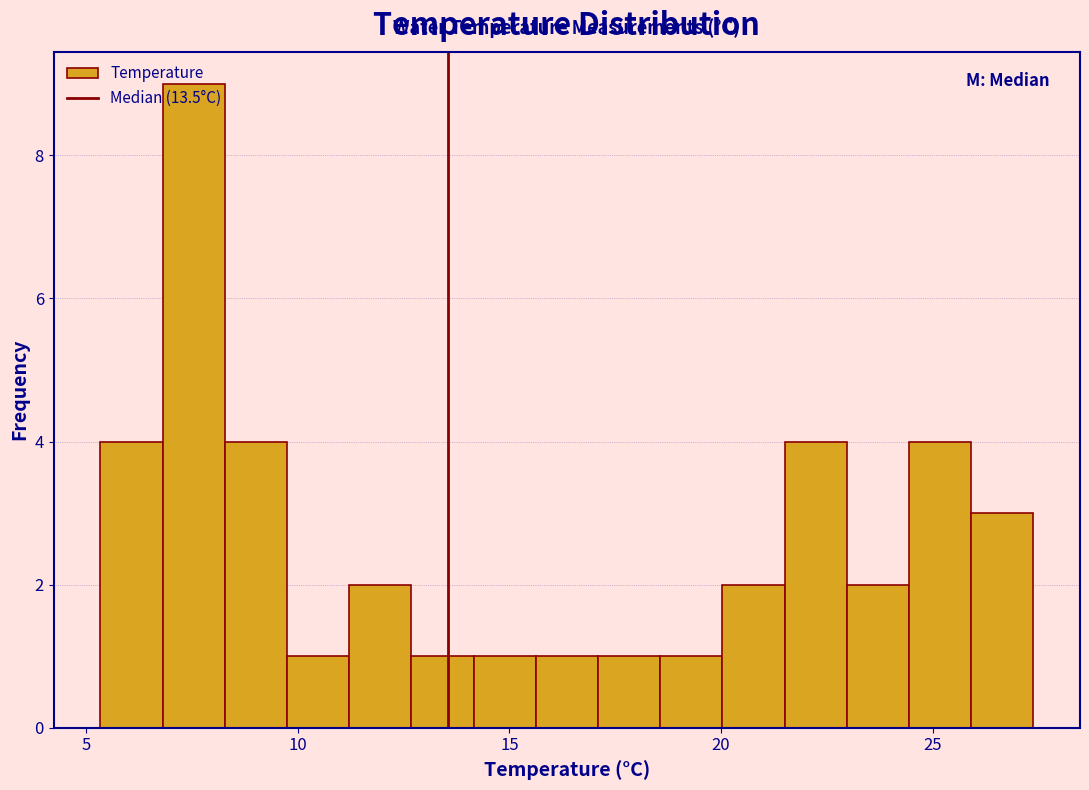

Around what value on the x-axis is the tallest bar? Give the approximate position of its centre, as read against the axis.

7.5